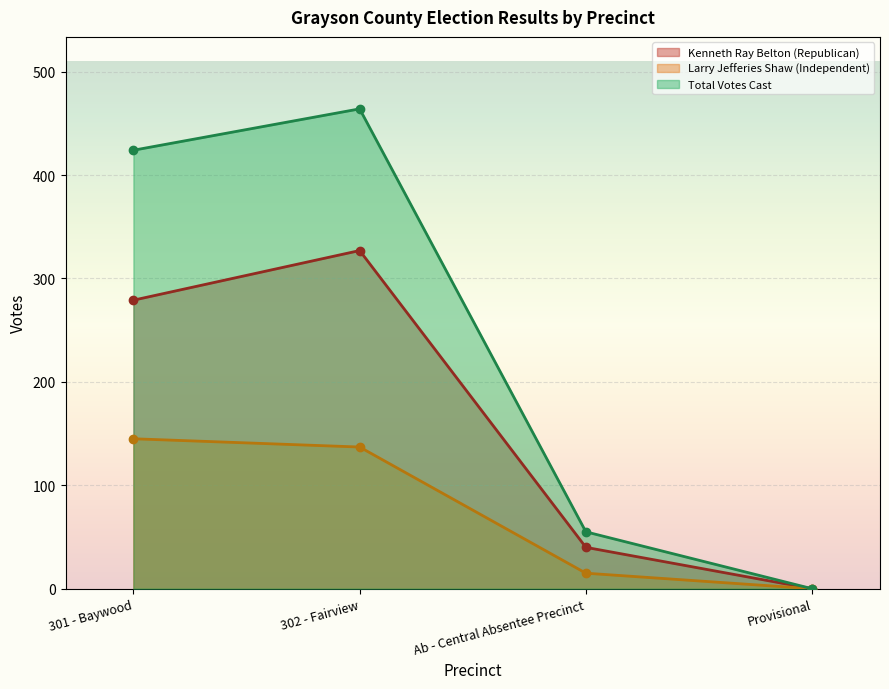

Which series has the widest spread of values?

Total Votes Cast